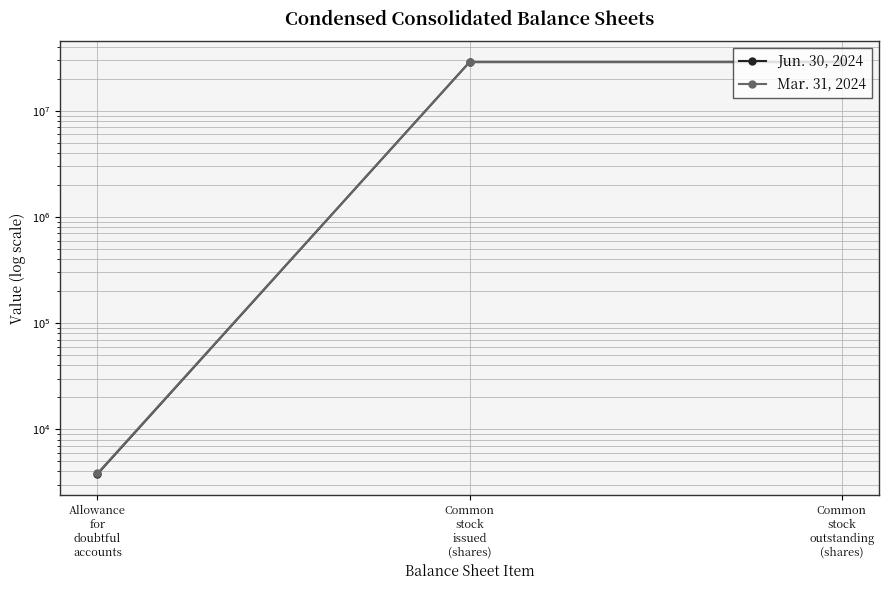

What is the label of the 1st point from the right?

Common
stock
outstanding
(shares)